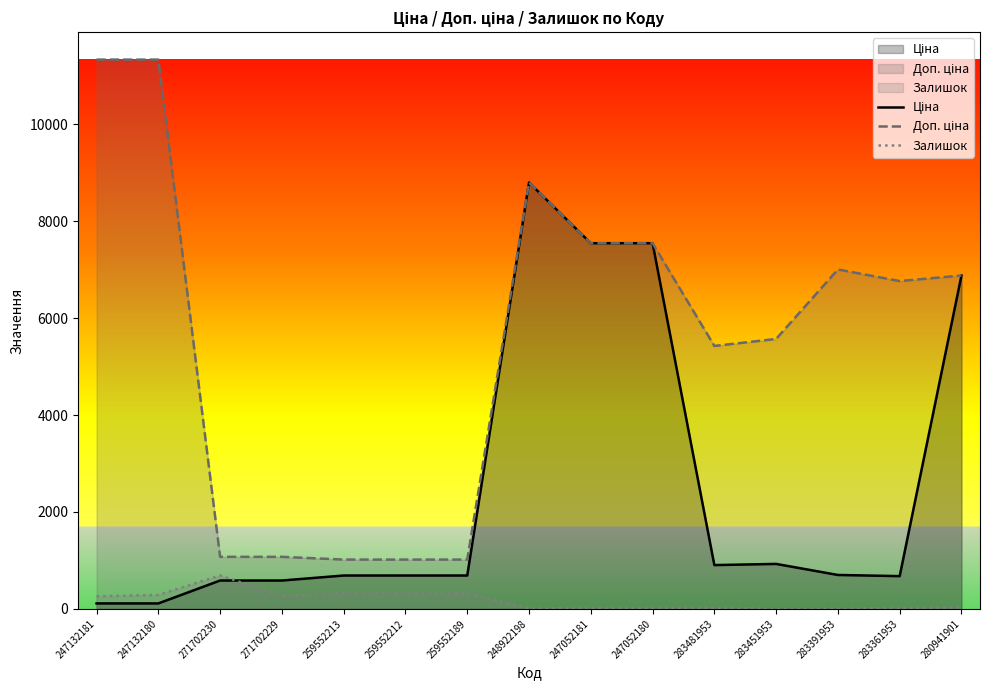

Rank the series by their maximum value, from highest to lowest.

Доп. ціна, Ціна, Залишок